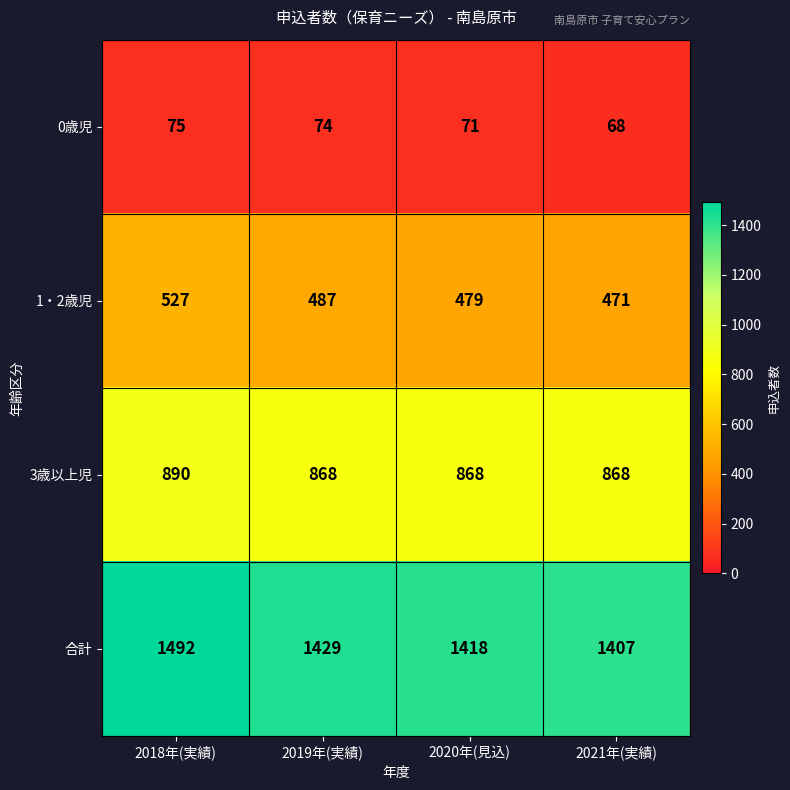

Is the value of 1・2歳児 at 2021年(実績) greater than the value of 合計 at 2021年(実績)?

No